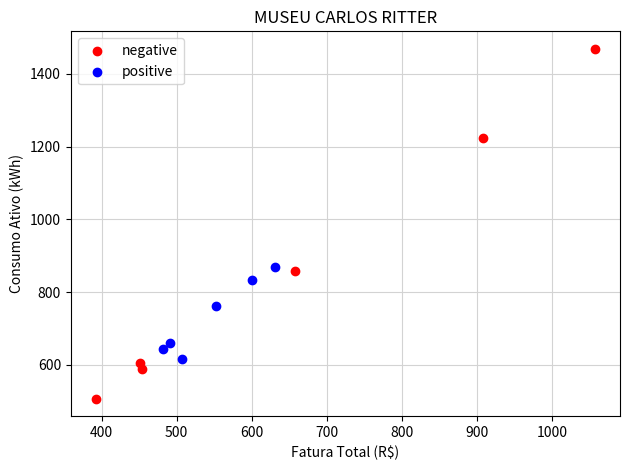

Which series has the largest Y range (max minus min)?

negative